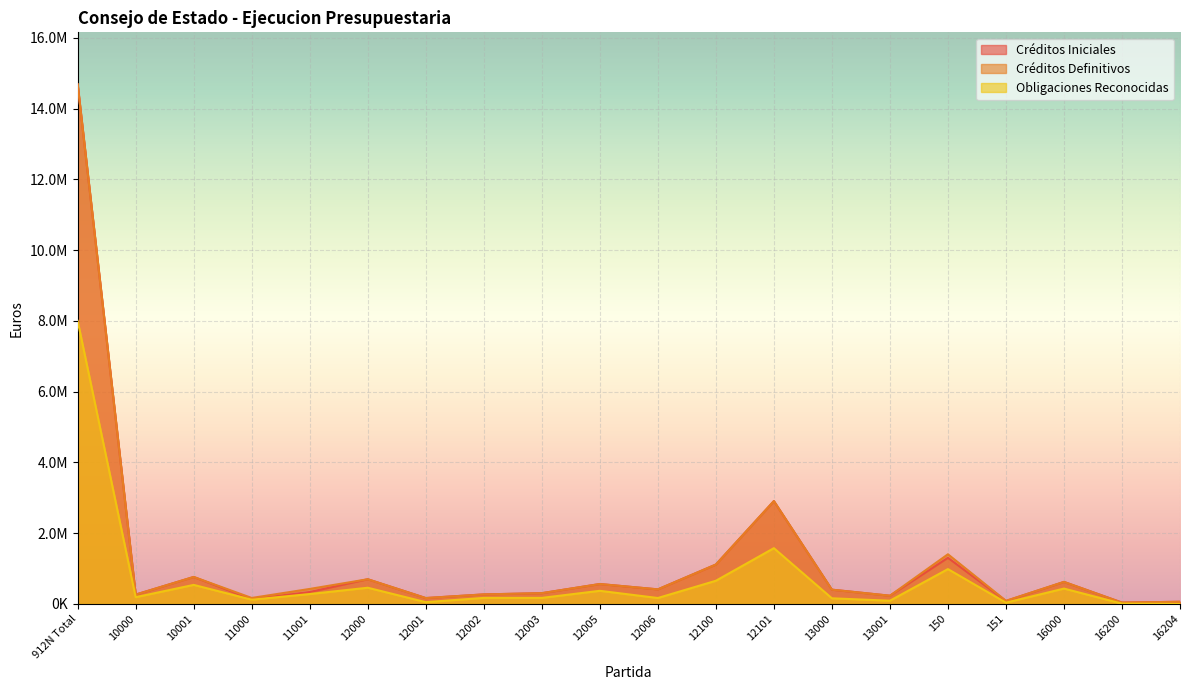

What is the difference between the maximum and minimum values in the Obligaciones Reconocidas series?

8001978